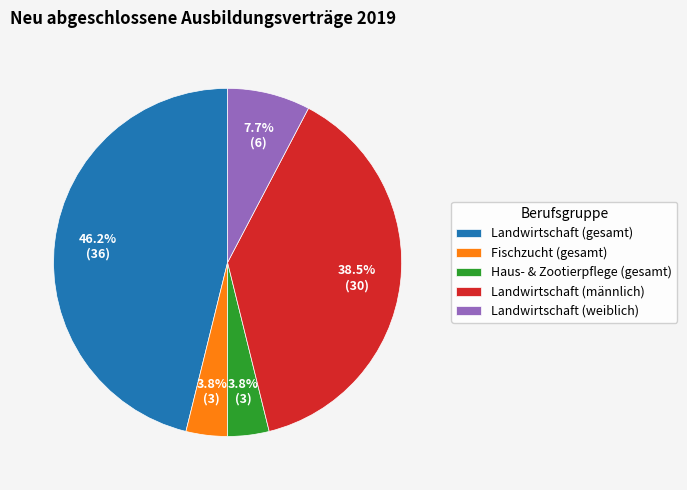

Which category has the biggest portion of the pie?

Landwirtschaft (gesamt)